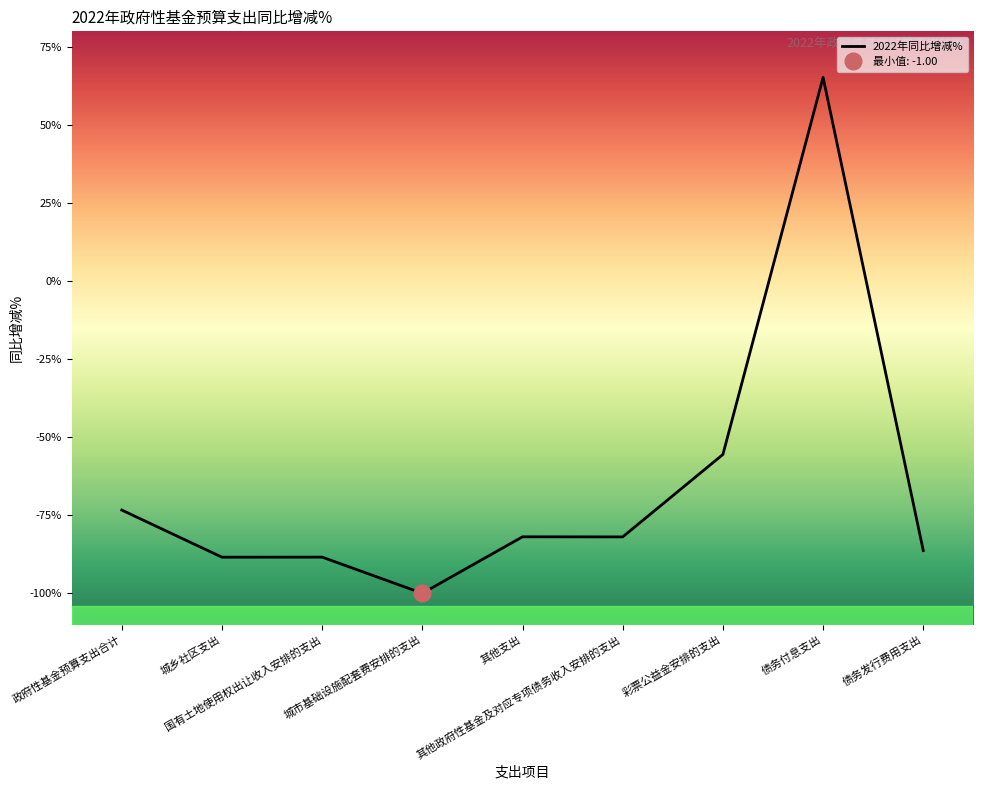

Rank the categories by value from lowest to highest.

城市基础设施配套费安排的支出, 城乡社区支出, 国有土地使用权出让收入安排的支出, 债务发行费用支出, 其他政府性基金及对应专项债务收入安排的支出, 其他支出, 政府性基金预算支出合计, 彩票公益金安排的支出, 债务付息支出